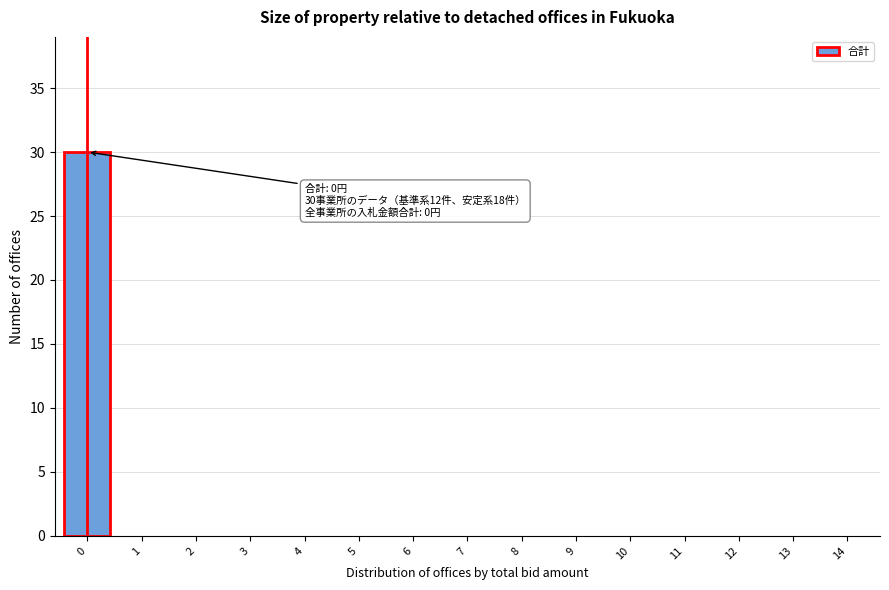

Reading left to right, extract all data points from this chart.

0=30	1=0	2=0	3=0	4=0	5=0	6=0	7=0	8=0	9=0	10=0	11=0	12=0	13=0	14=0